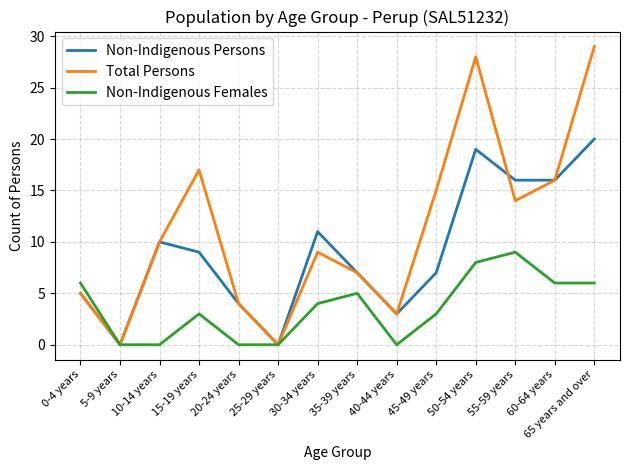

Is it true that Non-Indigenous Persons equals 11 at 30-34 years?

True